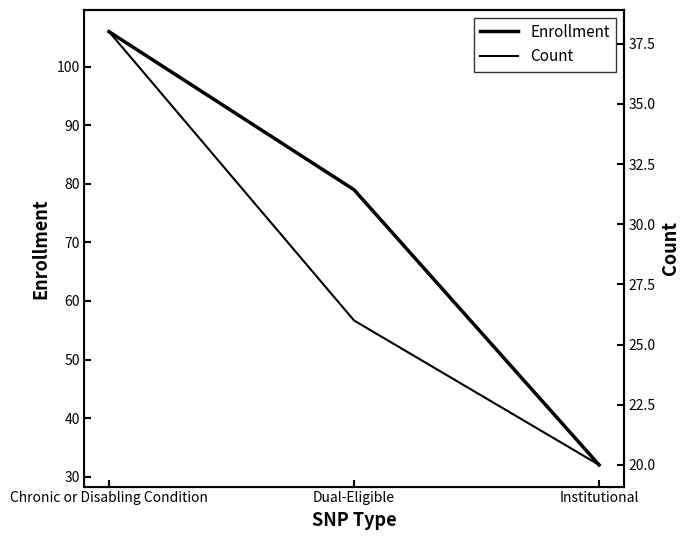

What is the value of the Count point at the 3rd from the left?

20